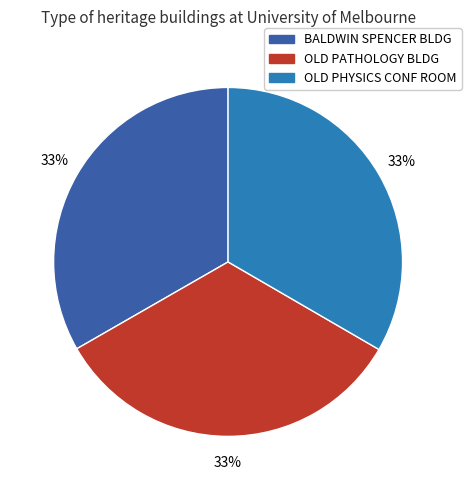

To the nearest percent, what is the average slice percentage?

33%